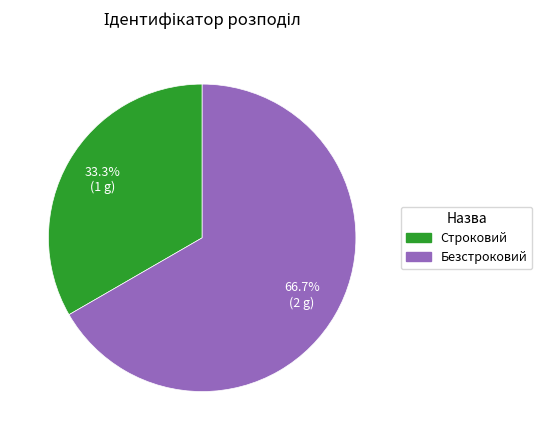

Is the sum of Безстроковий and Строковий greater than half?

Yes